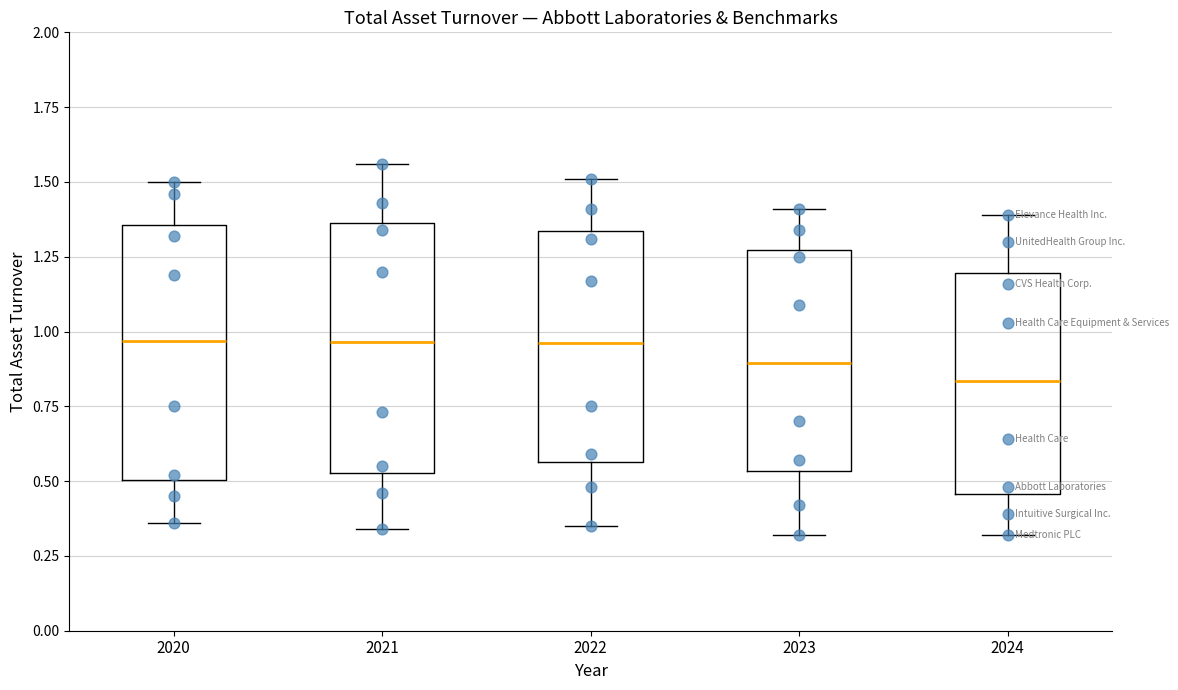

Which box's median line is the lowest?

2024